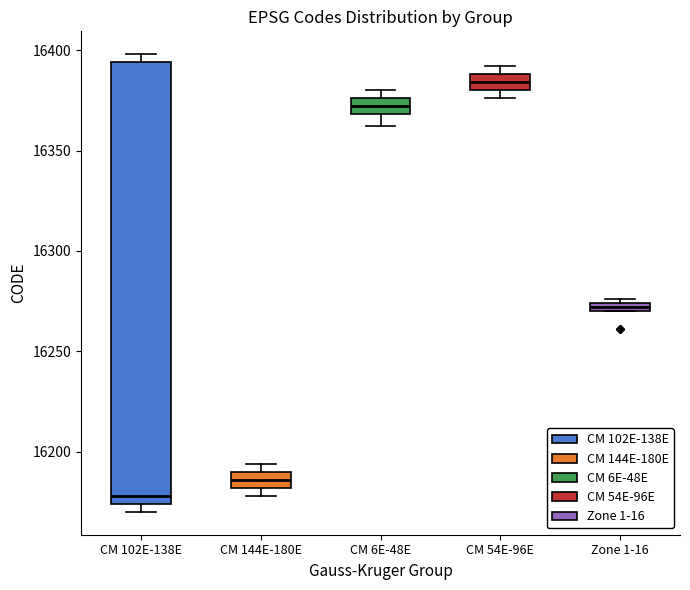

Which box's median line is the lowest?

CM 102E-138E